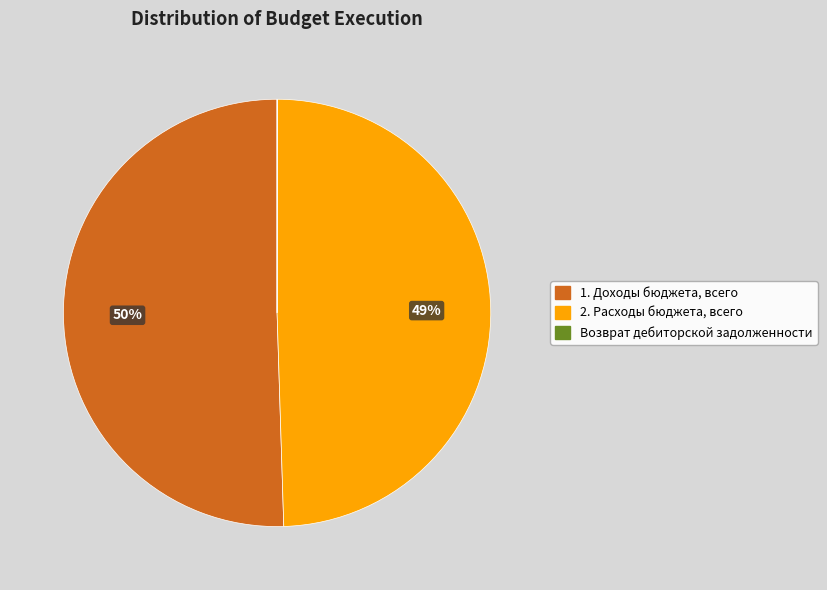

The 1. Доходы бюджета, всего slice represents 50% of the pie. True or false?

True